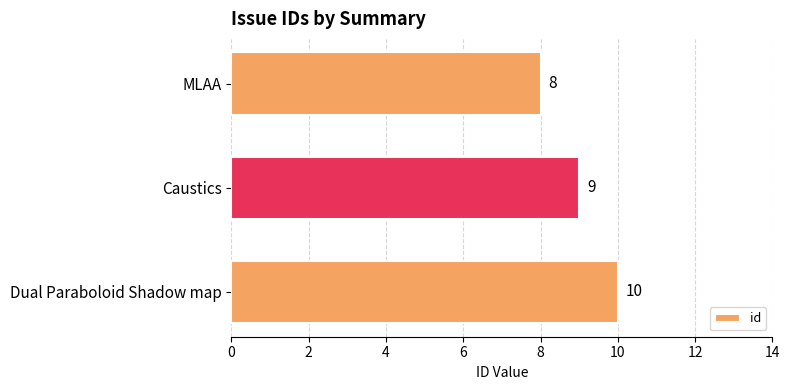

How many data points are less than 9?

1